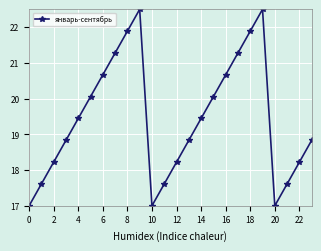

Does the chart have visible grid lines?

Yes